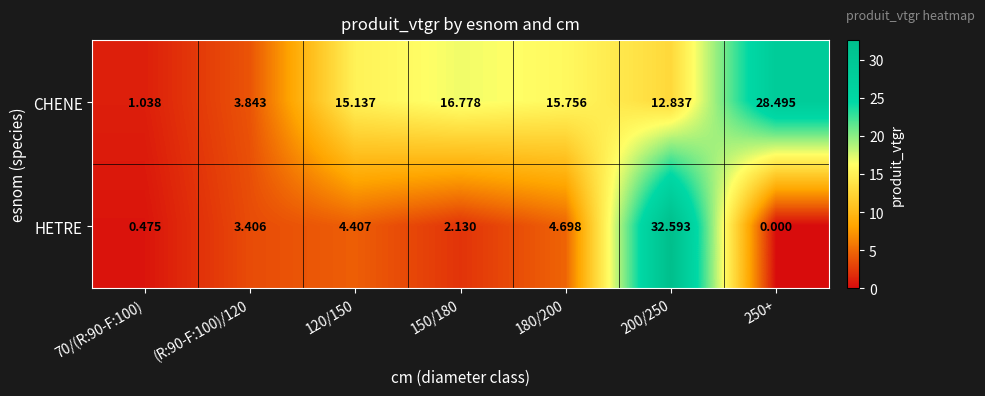

Which series has the largest total across all categories?

CHENE